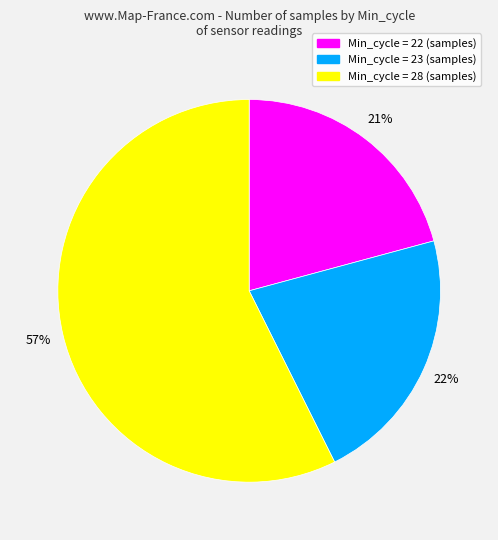

To the nearest percent, what is the average slice percentage?

33%